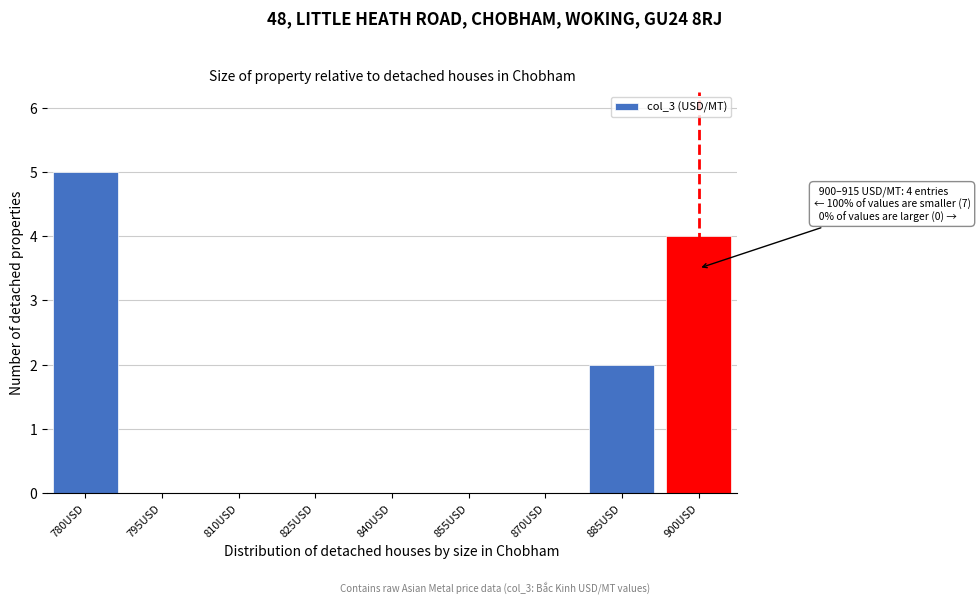

Reading right to left, extract all data points from this chart.

900USD=4	885USD=2	870USD=0	855USD=0	840USD=0	825USD=0	810USD=0	795USD=0	780USD=5